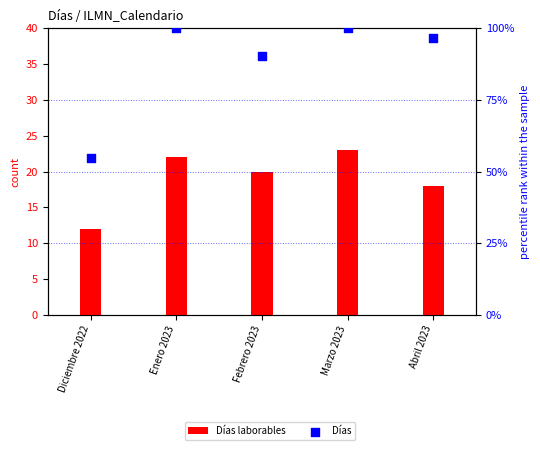

Which series has the widest spread of Y values?

Días